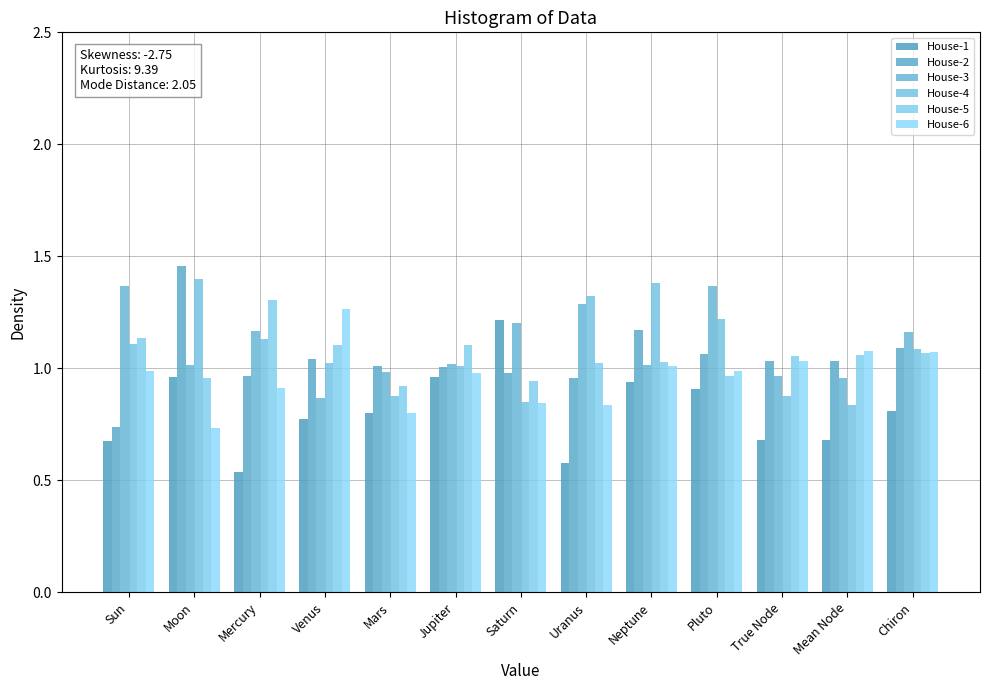

How many bars are there in each group?

6